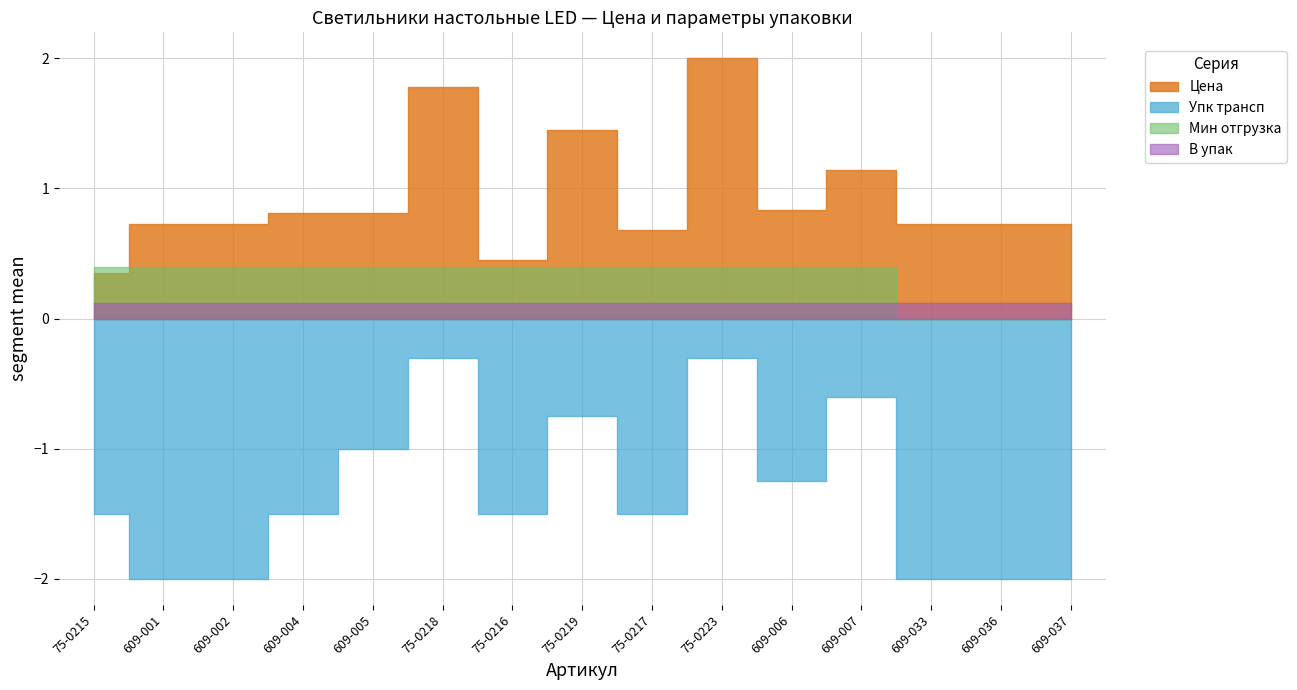

What is the value of the Упк трансп point at the 15th from the left?

-2.0